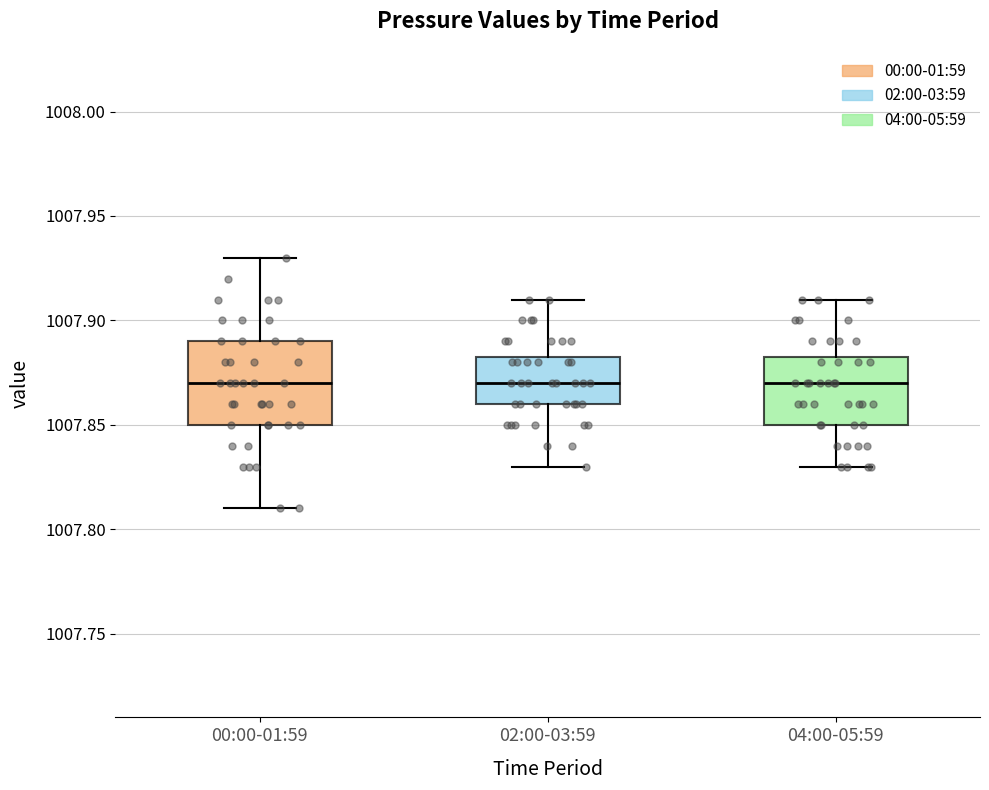

Comparing the boxes themselves (not the whiskers), which one is the tallest?

00:00-01:59